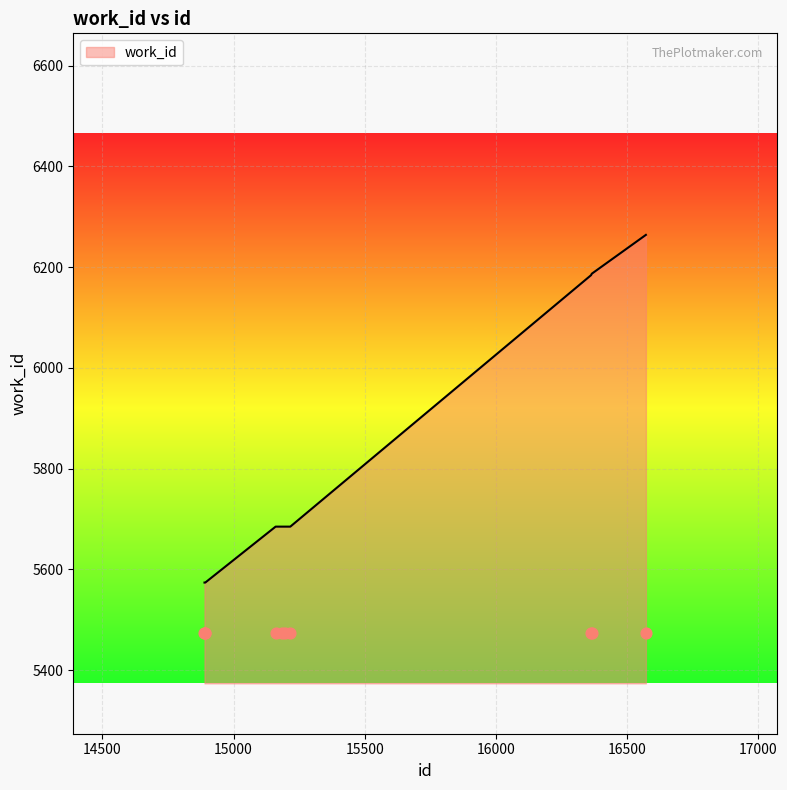

Between 16365 and 16571, which is larger?

16571